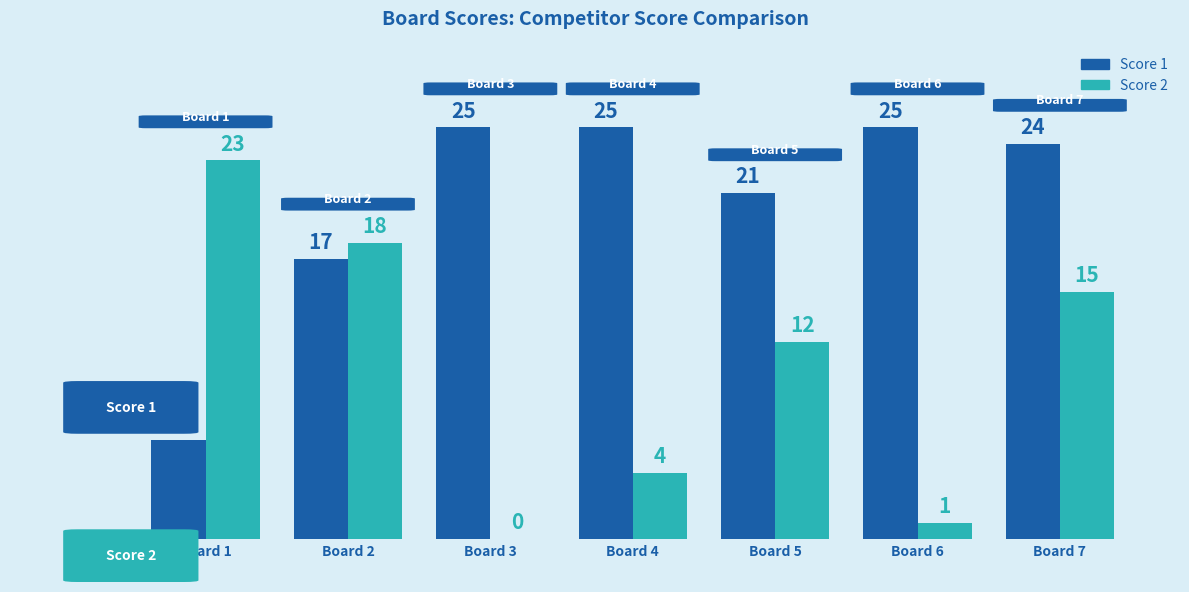

What is the average value of the Score 2 series?

10